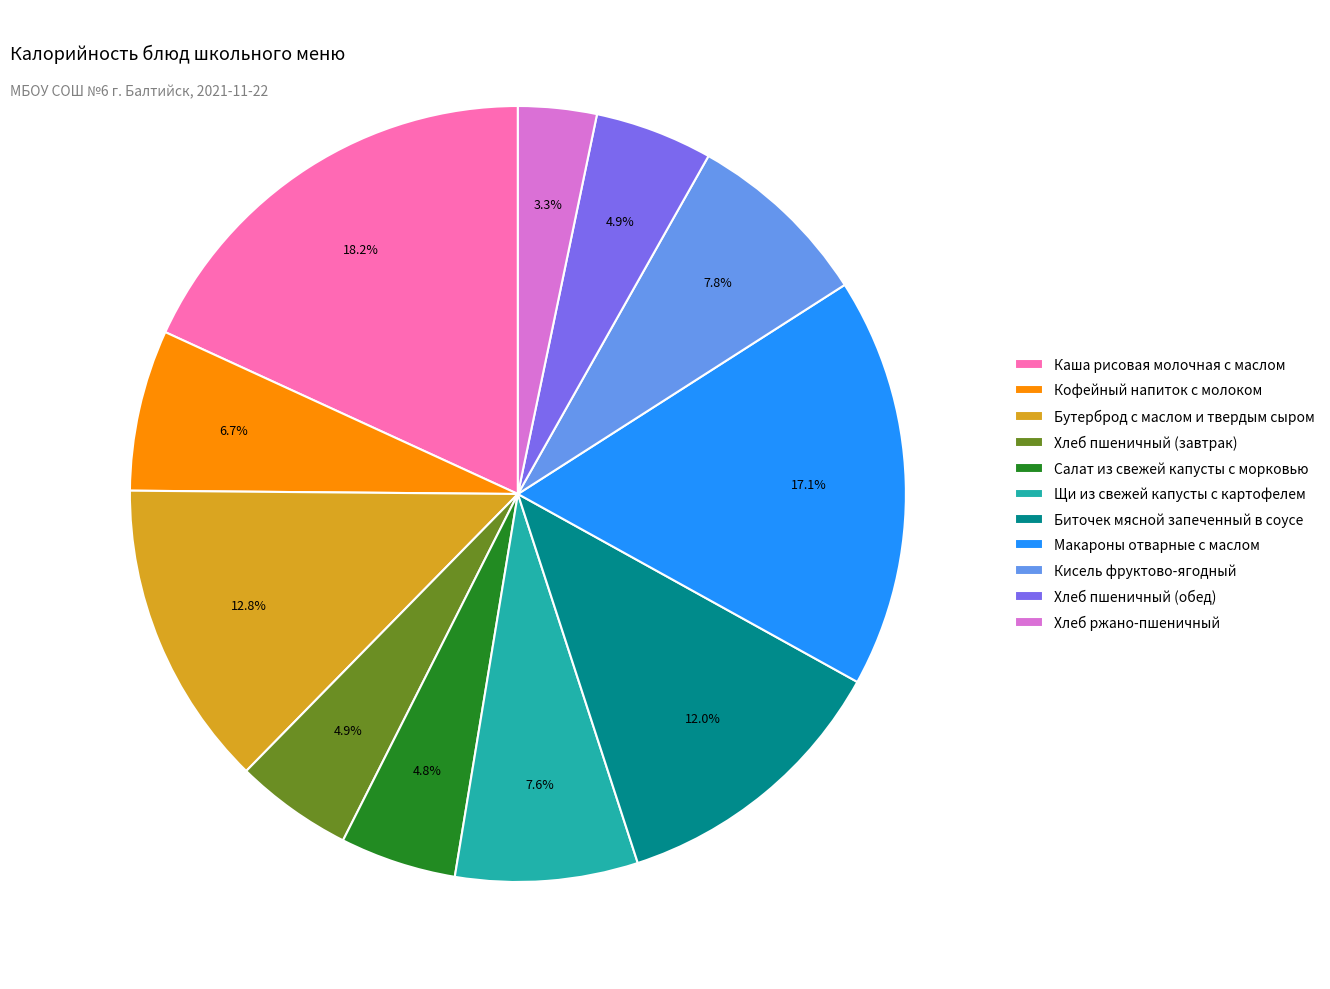

To the nearest percent, what portion does Салат из свежей капусты с морковью represent?

5%